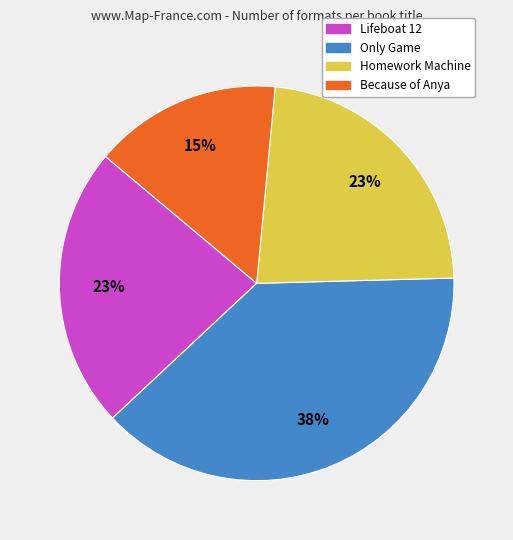

What percentage is the Homework Machine slice, to the nearest percent?

23%